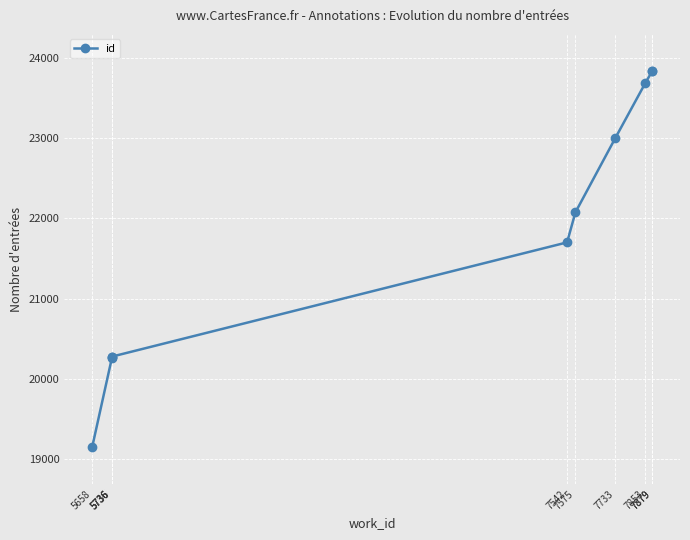

Does the chart display data point markers on the line(s)?

Yes